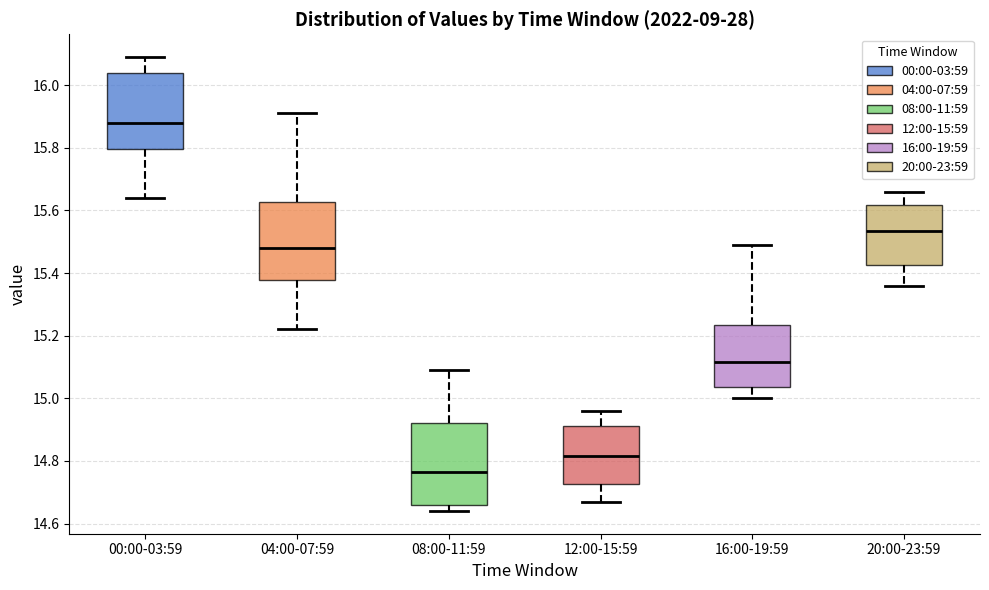

Reading left to right, read every box against the y-axis: the position of its median line, the range the box covers, and the ends of its whiskers. The values are not printed on the chart, so give them approximately, as read against the axis.

00:00-03:59: median 15.88, box 15.80 to 16.04, whiskers 15.64 to 16.10
04:00-07:59: median 15.48, box 15.38 to 15.62, whiskers 15.22 to 15.92
08:00-11:59: median 14.76, box 14.66 to 14.92, whiskers 14.64 to 15.10
12:00-15:59: median 14.82, box 14.72 to 14.92, whiskers 14.68 to 14.96
16:00-19:59: median 15.12, box 15.04 to 15.24, whiskers 15.00 to 15.50
20:00-23:59: median 15.54, box 15.42 to 15.62, whiskers 15.36 to 15.66